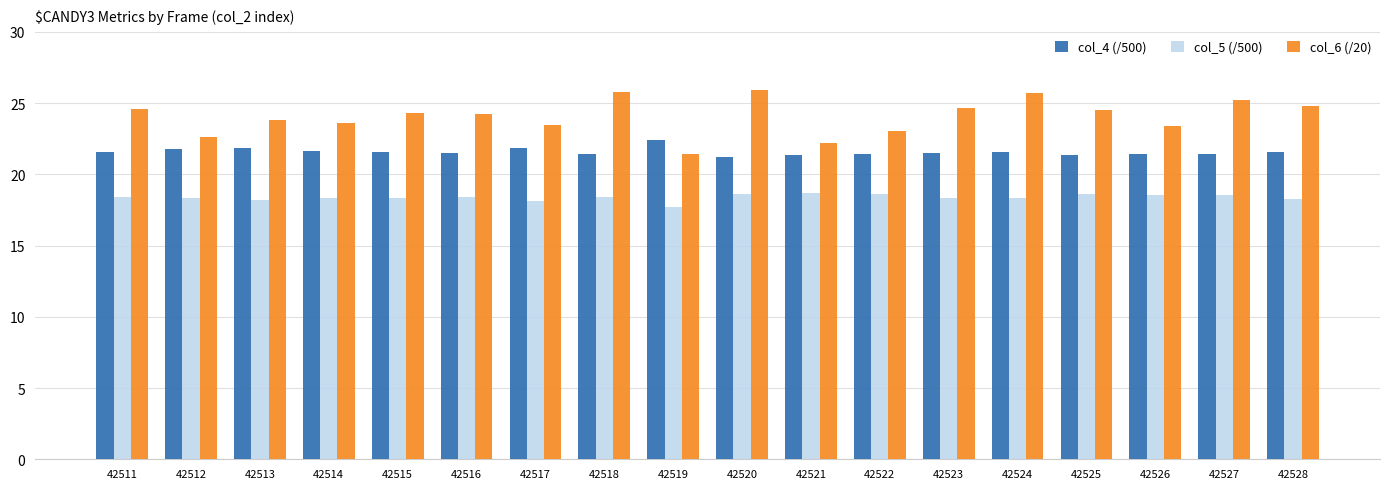

What is the smallest value displayed?

17.7